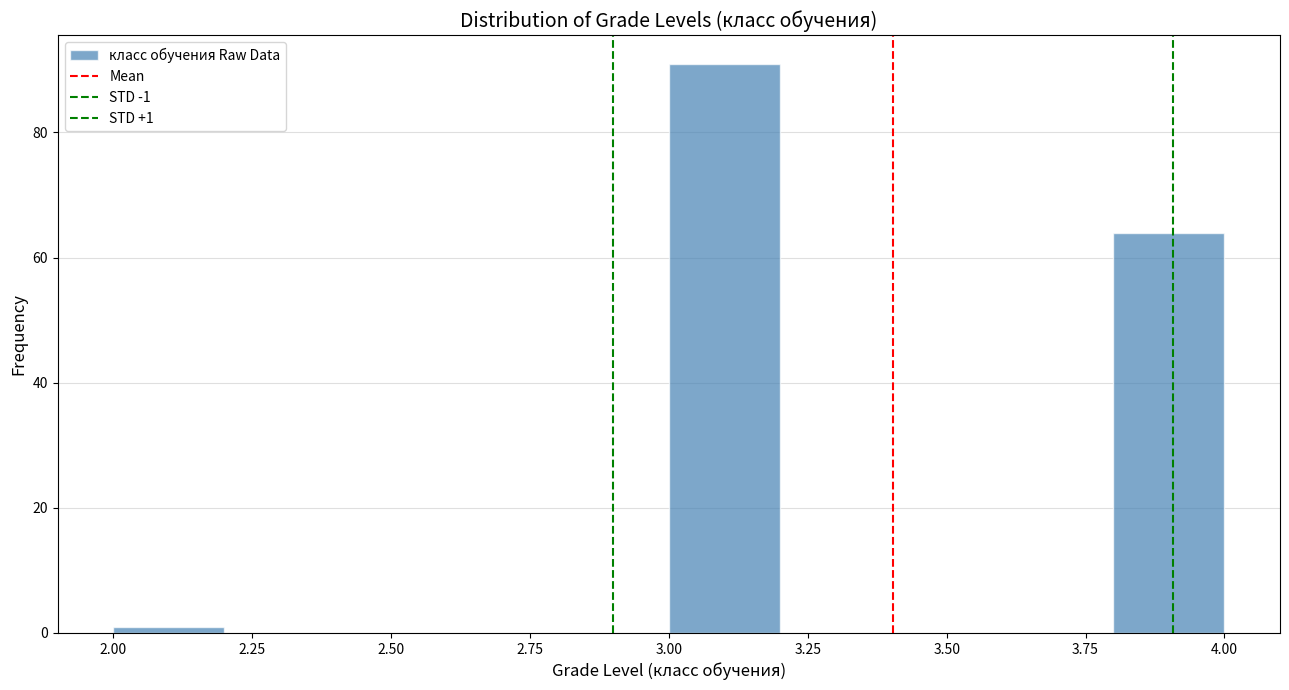

Over which range of the x-axis is the bar tallest?

3.0 to 3.2